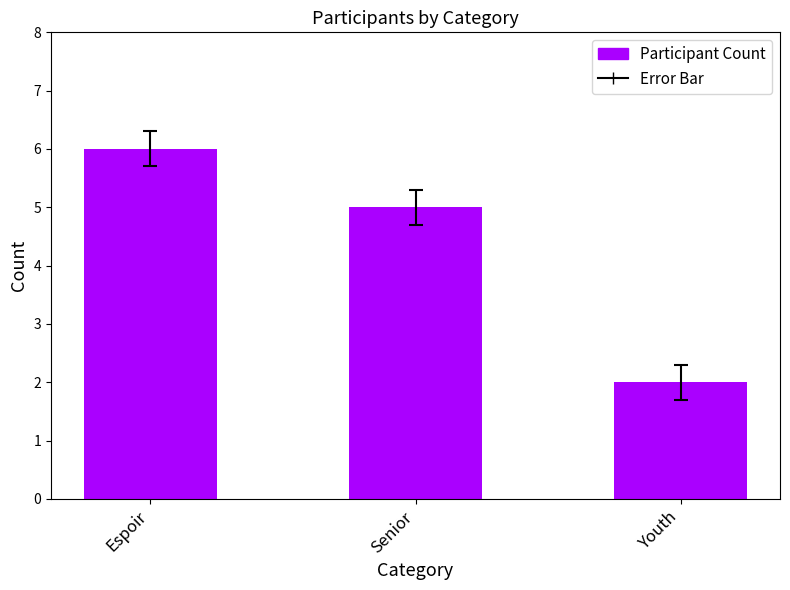

Between Espoir and Senior, which is larger?

Espoir